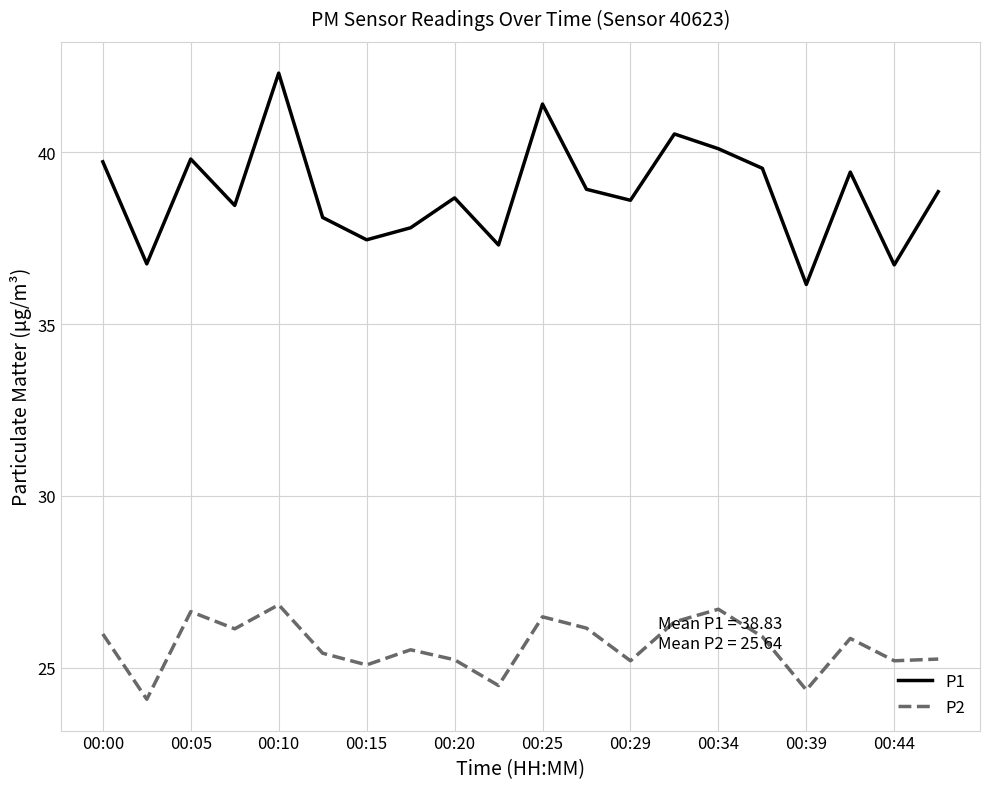

Which series has the largest total across all categories?

P1